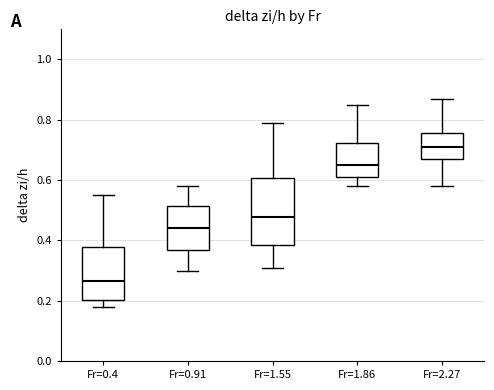

Reading left to right, read every box against the y-axis: the position of its median line, the range the box covers, and the ends of its whiskers. The values are not printed on the chart, so give them approximately, as read against the axis.

Fr=0.4: median 0.26, box 0.20 to 0.38, whiskers 0.18 to 0.56
Fr=0.91: median 0.44, box 0.36 to 0.52, whiskers 0.30 to 0.58
Fr=1.55: median 0.48, box 0.38 to 0.60, whiskers 0.32 to 0.80
Fr=1.86: median 0.66, box 0.62 to 0.72, whiskers 0.58 to 0.86
Fr=2.27: median 0.72, box 0.68 to 0.76, whiskers 0.58 to 0.88